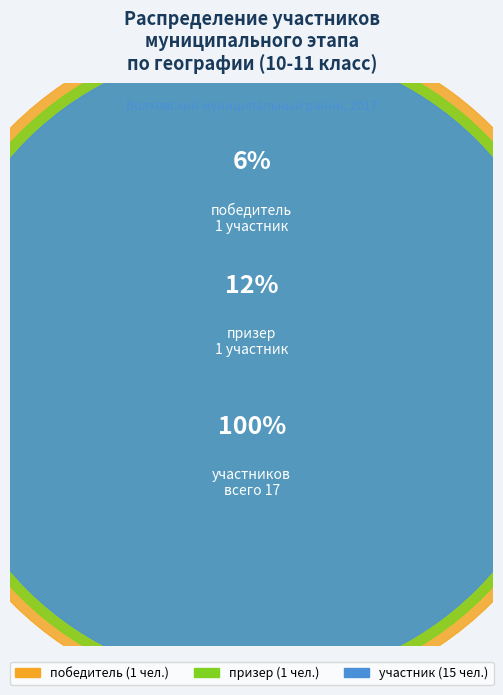

What percentage is the 6 slice, to the nearest percent?

6%